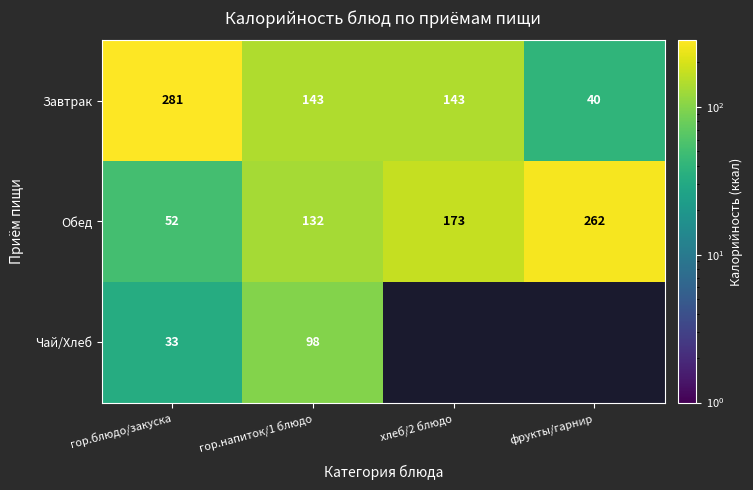

Is the value of Обед at фрукты/гарнир greater than the value of Завтрак at фрукты/гарнир?

Yes